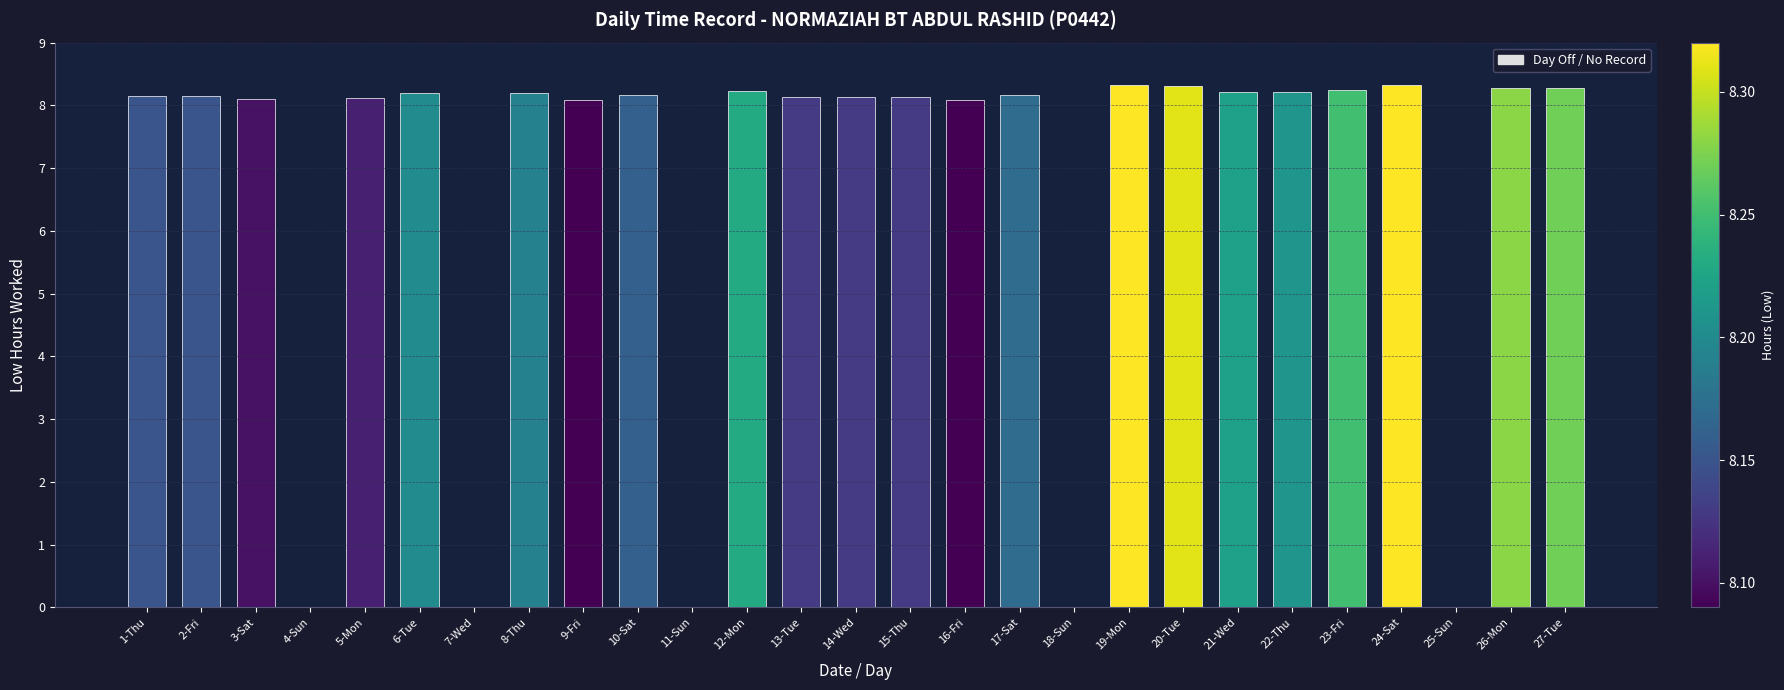

What is the change in value from 11-Sun to 14-Wed?

+8.1